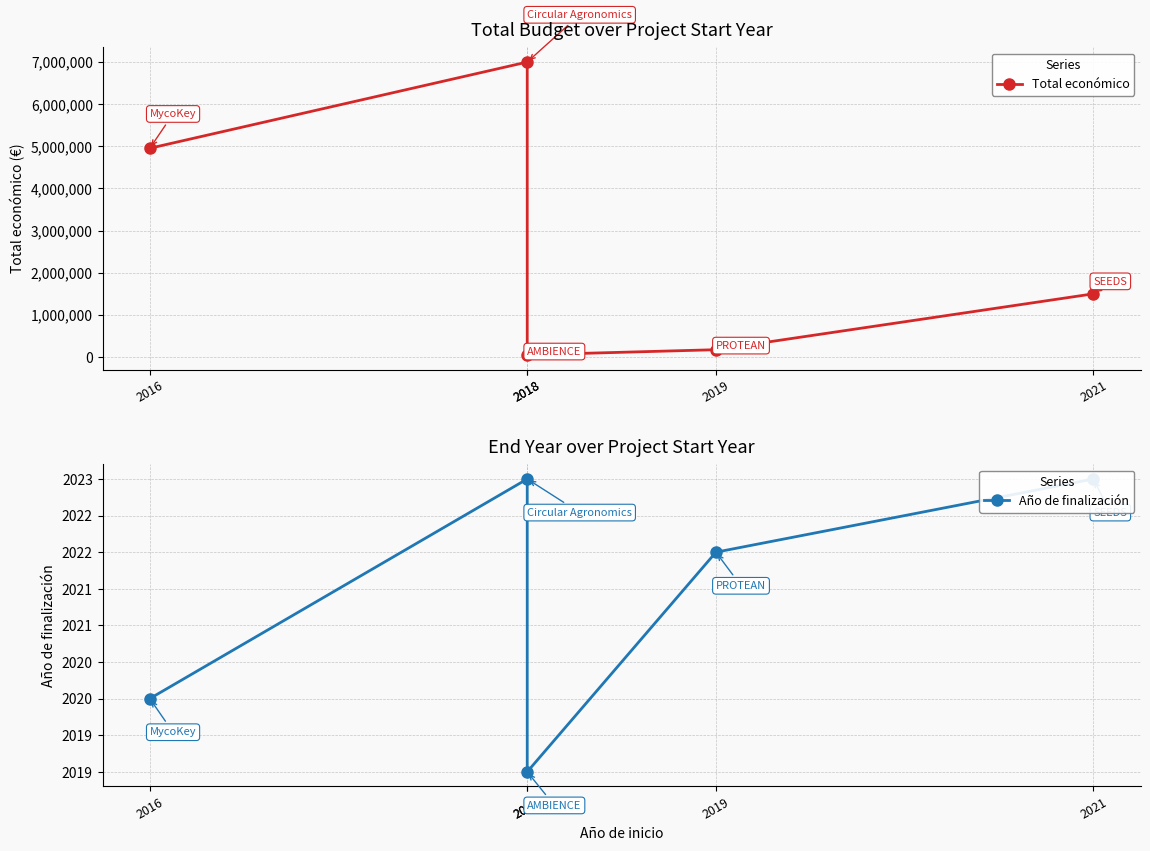

Which series has the widest spread of values?

Total económico